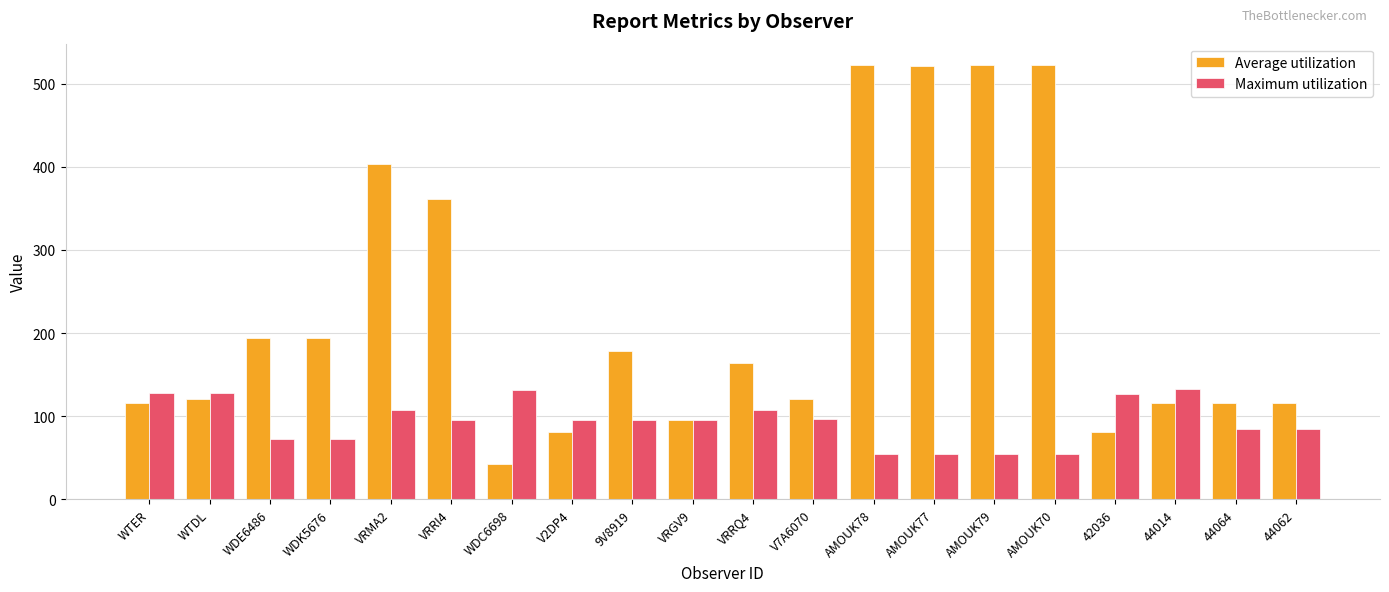

What is the value of the Average utilization bar at the 12th from the left?

121